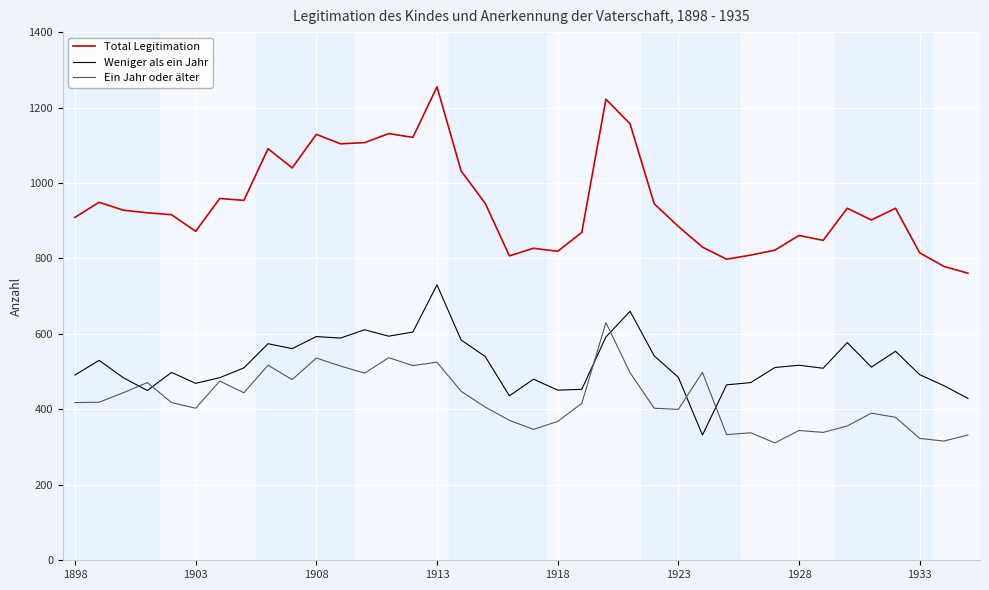

Which series has the largest total across all categories?

Total Legitimation